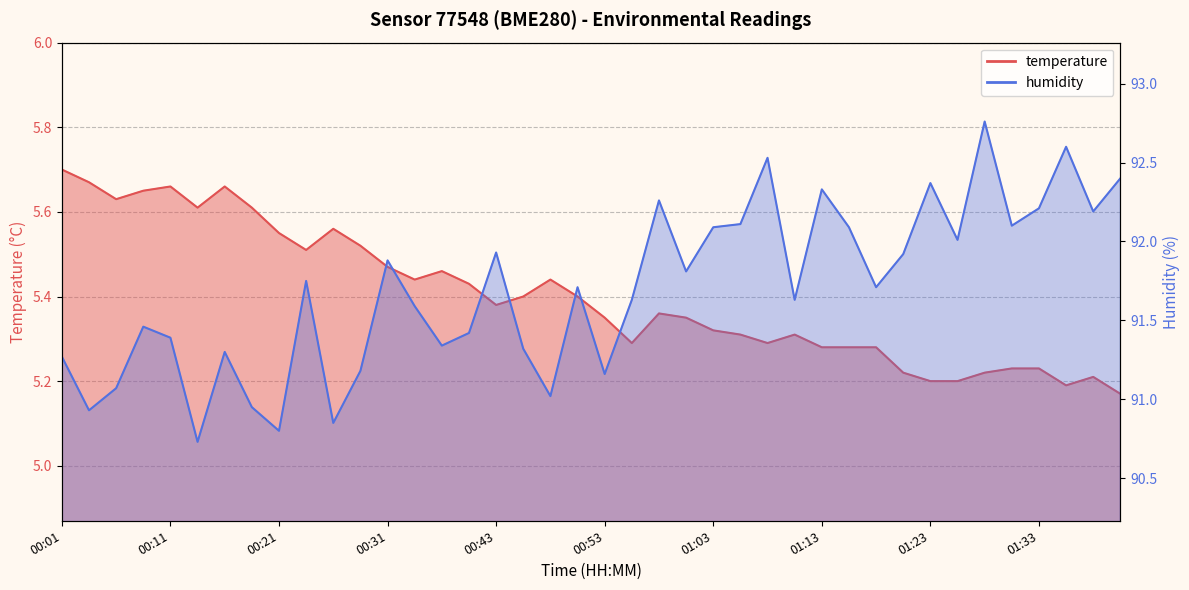

Count the number of data series in this chart.

2